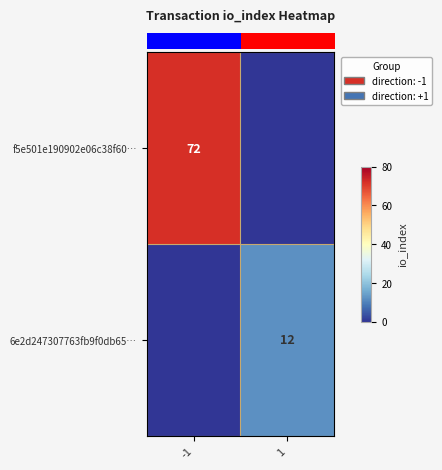

What is the difference between the highest and lowest values at -1?

72